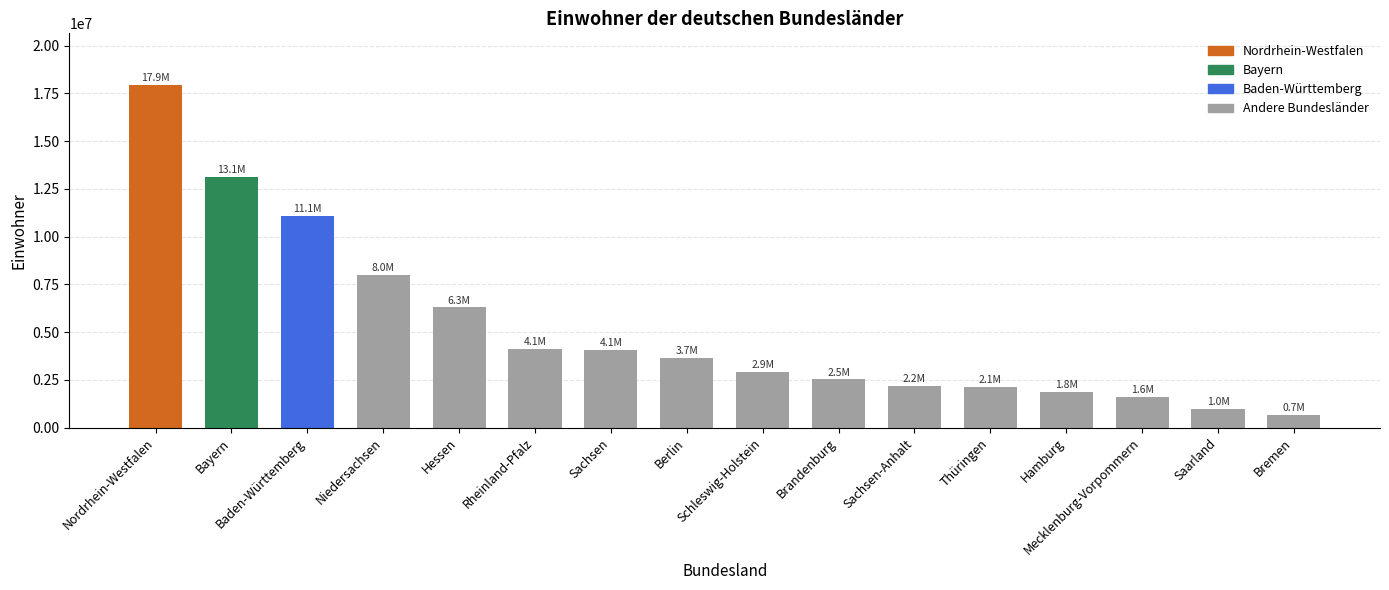

Where is the data nearest to the value 9314211?

Niedersachsen